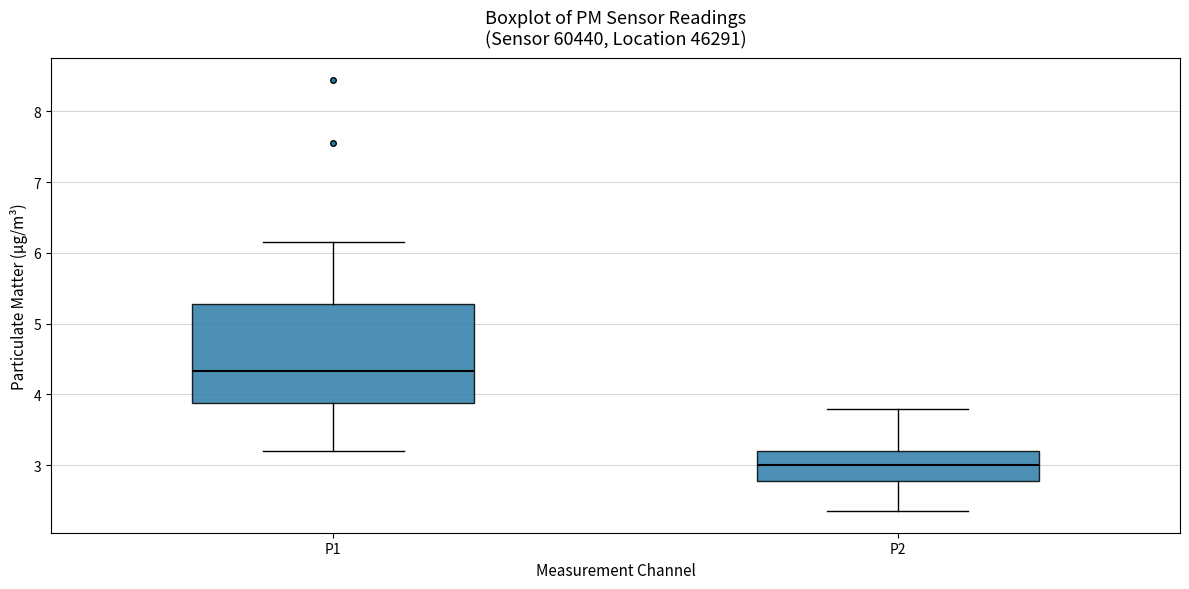

Which box's median line is the highest?

P1